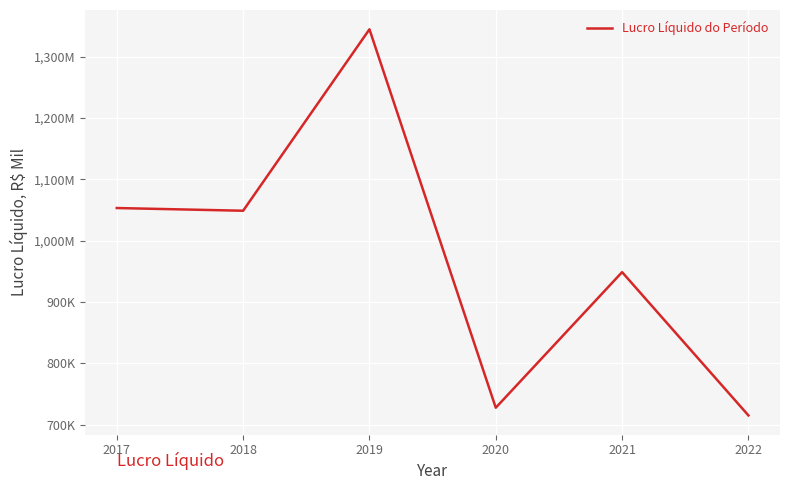

Is this an area chart (filled region under the line)?

No